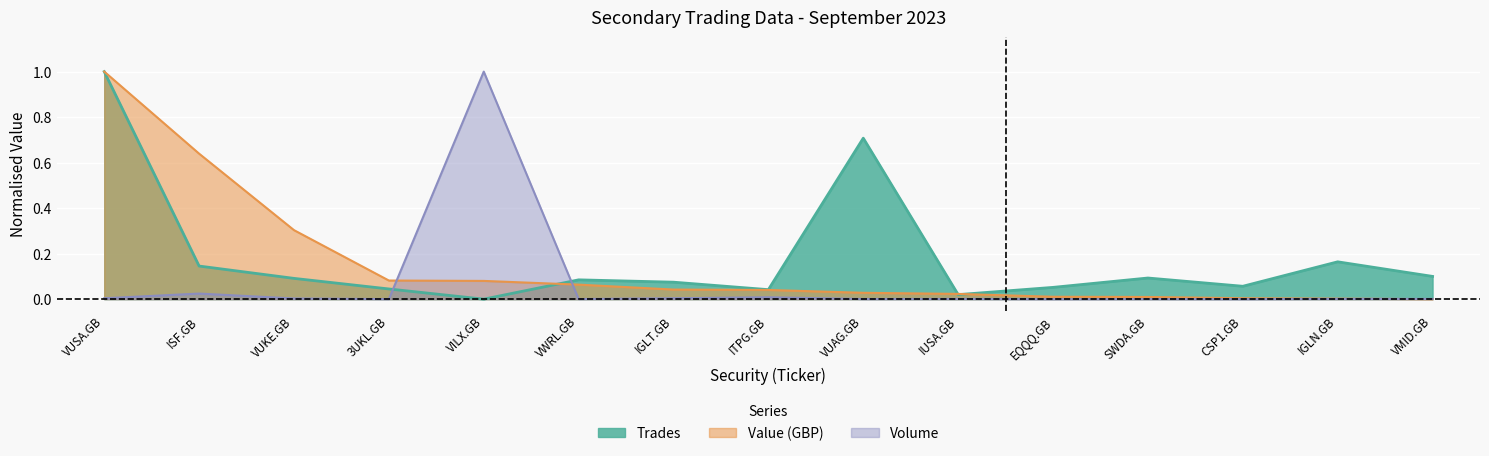

What is the label of the 6th point from the left?

VWRL.GB